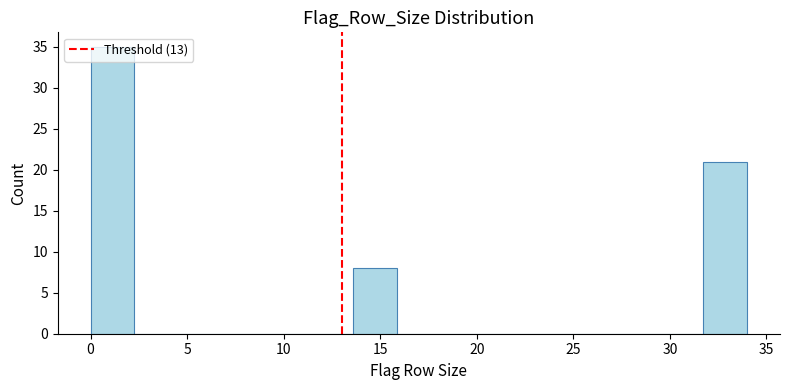

Reading left to right, transcribe this chart: for each bar, give the range it covers on the x-axis and its height. Neither the bar edges nor the heights are printed on the chart, so give them approximately, as read against the axes.

0.0 to 2.5: 35
2.5 to 4.5: 0
4.5 to 7.0: 0
7.0 to 9.0: 0
9.0 to 11.5: 0
11.5 to 13.5: 0
13.5 to 16.0: 8
16.0 to 18.0: 0
18.0 to 20.5: 0
20.5 to 22.5: 0
22.5 to 25.0: 0
25.0 to 27.0: 0
27.0 to 29.5: 0
29.5 to 31.5: 0
31.5 to 34.0: 21